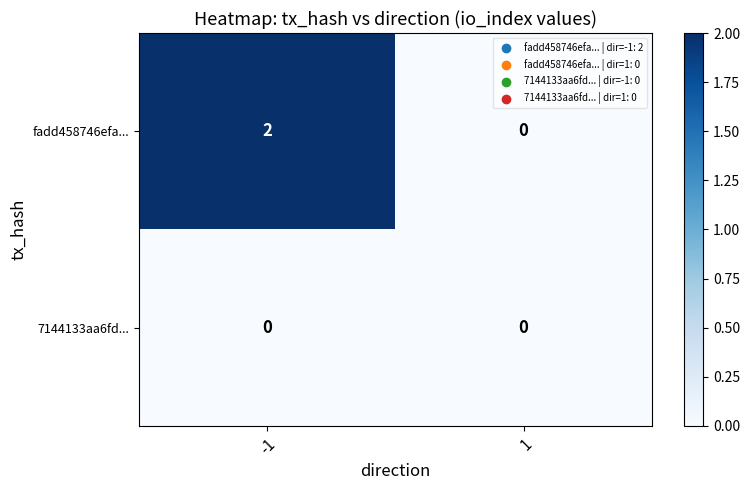

True or false: fadd458746efa... has a value of 3 at -1.

False